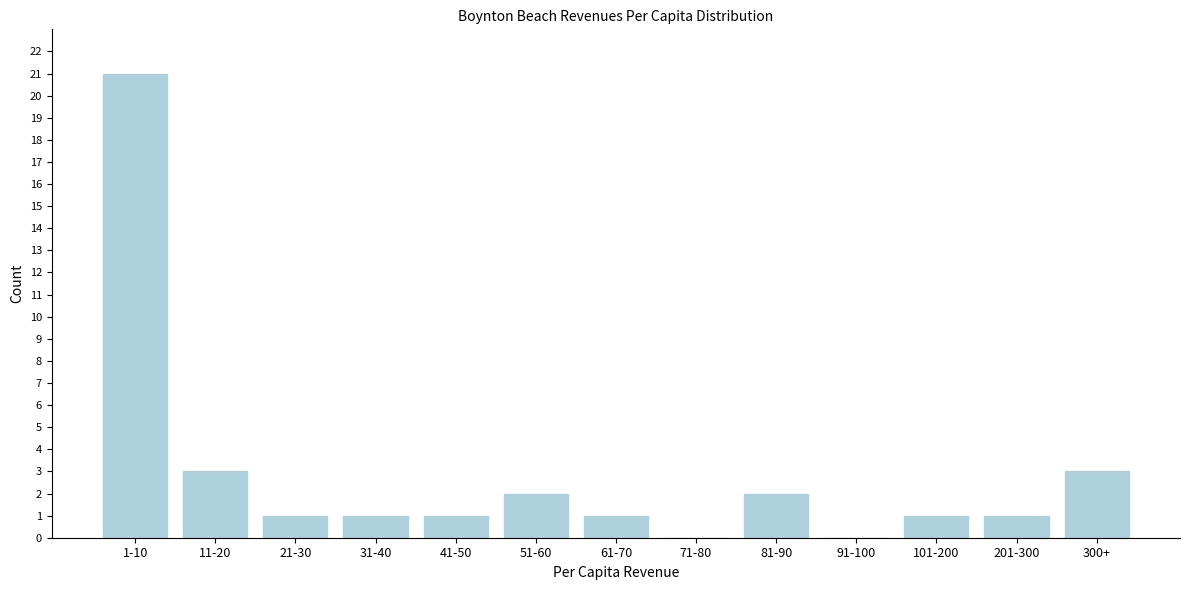

Reading left to right, what are all the values shown in this chart?

1-10=21	11-20=3	21-30=1	31-40=1	41-50=1	51-60=2	61-70=1	71-80=0	81-90=2	91-100=0	101-200=1	201-300=1	300+=3